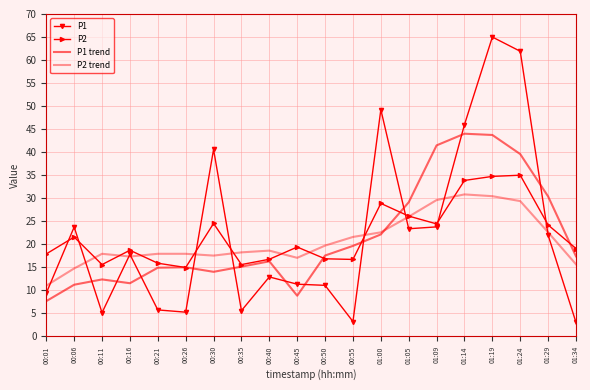

Reading right to left, list all the values displayed in this chart.

P1: 01:34=3.0	01:29=22.0	01:24=61.9	01:19=65.0	01:14=46.0	01:09=23.8	01:05=23.4	01:00=49.2	00:55=3.2	00:50=11.1	00:45=11.3	00:40=12.9	00:35=5.6	00:30=40.6	00:26=5.3	00:21=5.8	00:16=17.8	00:11=5.2	00:06=23.8	00:01=9.4
P2: 01:34=19.1	01:29=24.2	01:24=35.0	01:19=34.7	01:14=33.9	01:09=24.4	01:05=26.1	01:00=28.9	00:55=16.7	00:50=16.9	00:45=19.4	00:40=16.8	00:35=15.6	00:30=24.5	00:26=15.0	00:21=15.9	00:16=18.7	00:11=15.6	00:06=21.6	00:01=17.9
P1 trend: 01:34=17.4	01:29=30.4	01:24=39.6	01:19=43.7	01:14=44.0	01:09=41.5	01:05=29.1	01:00=22.1	00:55=19.7	00:50=17.6	00:45=8.8	00:40=16.3	00:35=15.1	00:30=14.0	00:26=15.0	00:21=14.9	00:16=11.5	00:11=12.4	00:06=11.2	00:01=7.7
P2 trend: 01:34=15.7	01:29=22.6	01:24=29.4	01:19=30.4	01:14=30.8	01:09=29.6	01:05=26.0	01:00=22.6	00:55=21.6	00:50=19.7	00:45=17.1	00:40=18.6	00:35=18.2	00:30=17.5	00:26=17.9	00:21=17.9	00:16=17.3	00:11=17.9	00:06=14.8	00:01=11.0